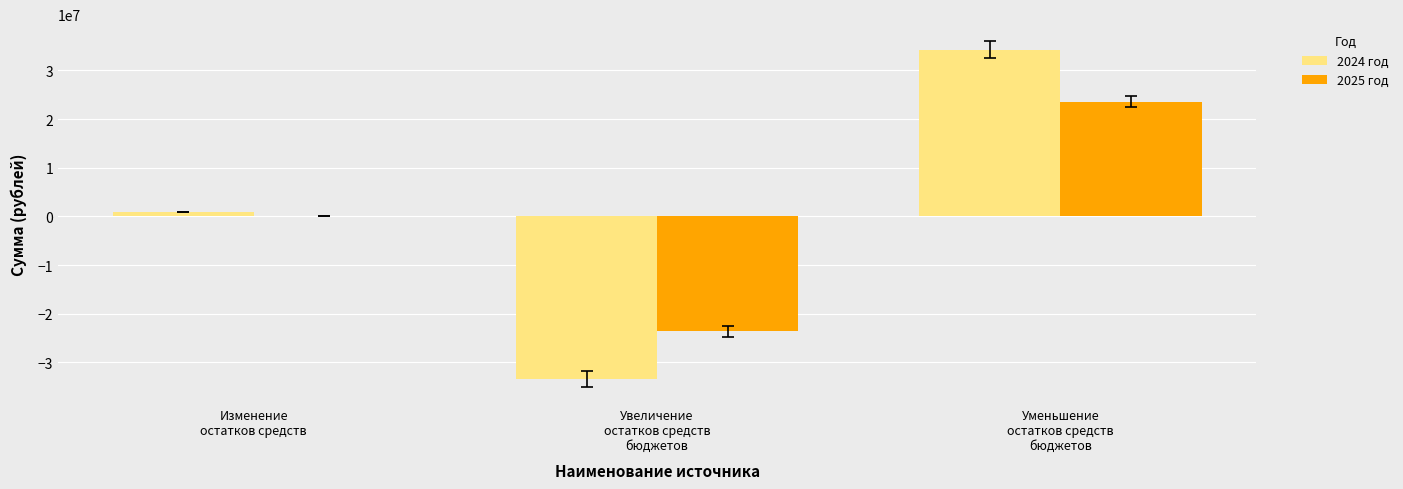

How many positive values does the 2024 год series have?

2